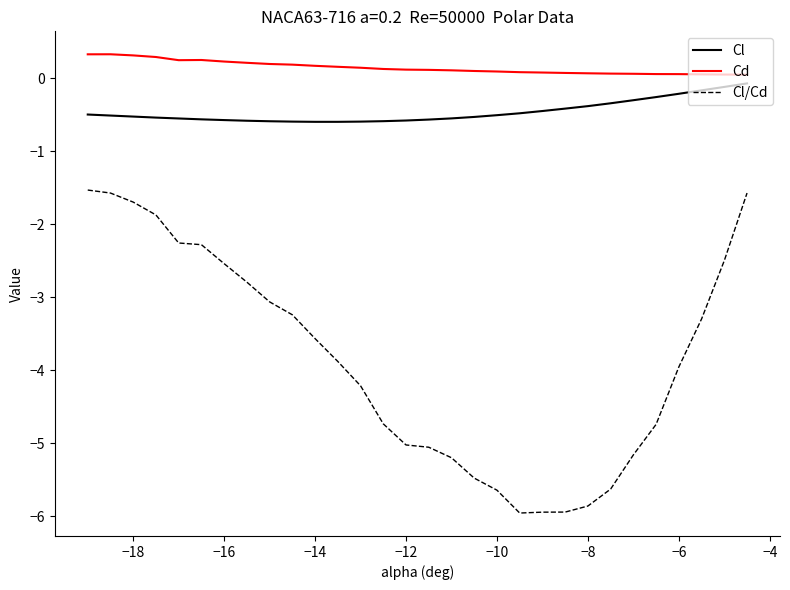

True or false: Cl/Cd and Cl cross at least once.

False